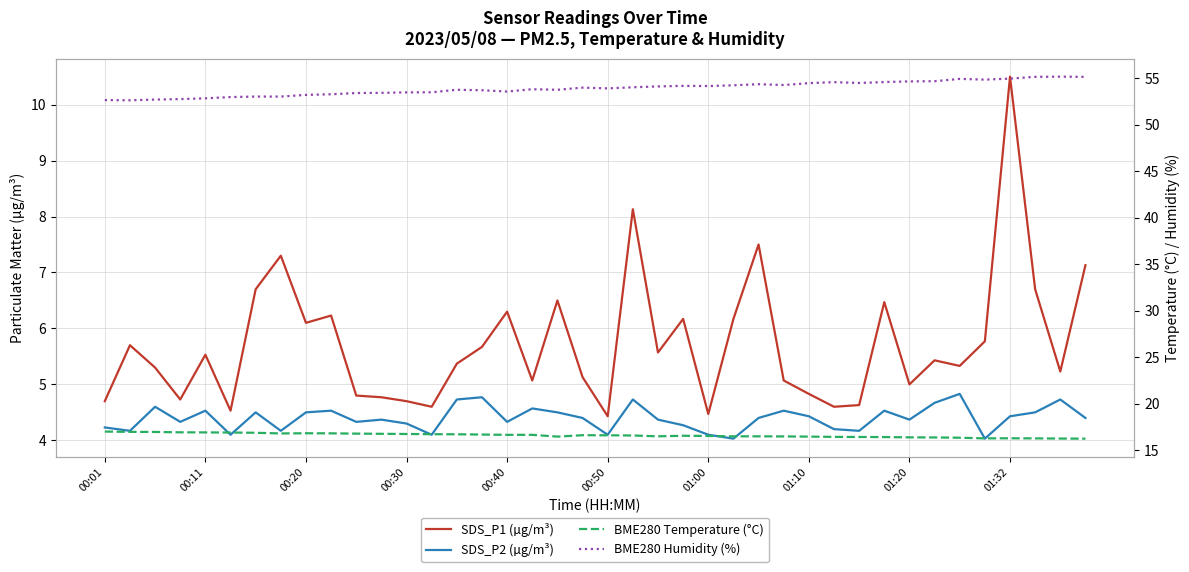

Is it true that BME280 Temperature (°C) equals 16.4 at 34?

True